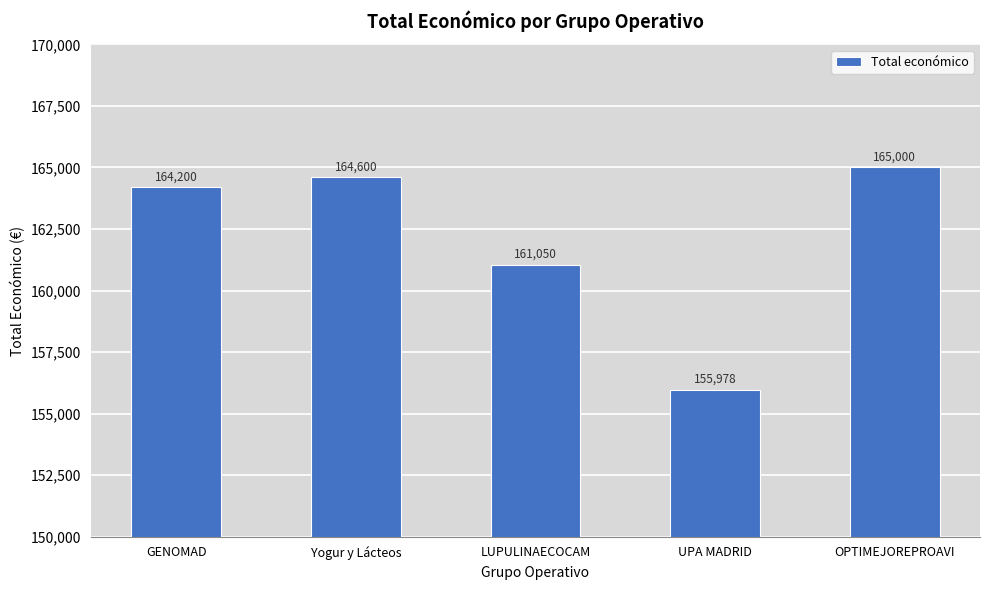

What is the ratio of the value at LUPULINAECOCAM to the value at OPTIMEJOREPROAVI?

1.0